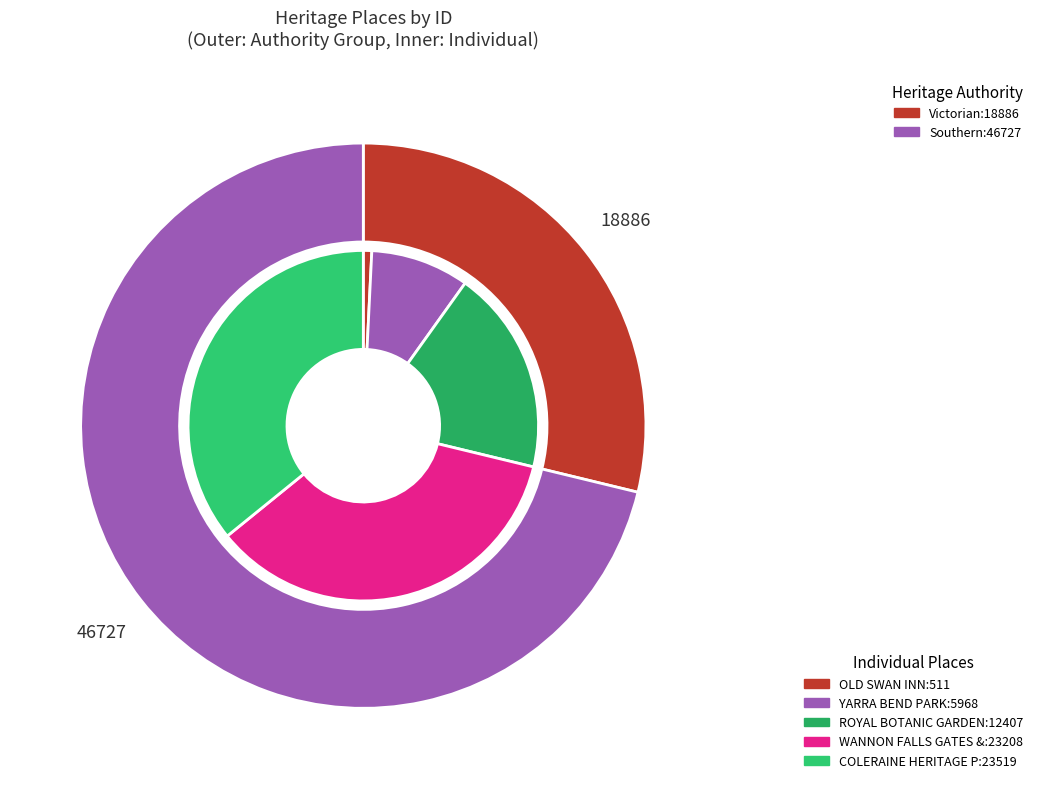

What is the change in value from ROYAL BOTANIC GARDENS to WANNON FALLS GATES & RESERVE?

+10801